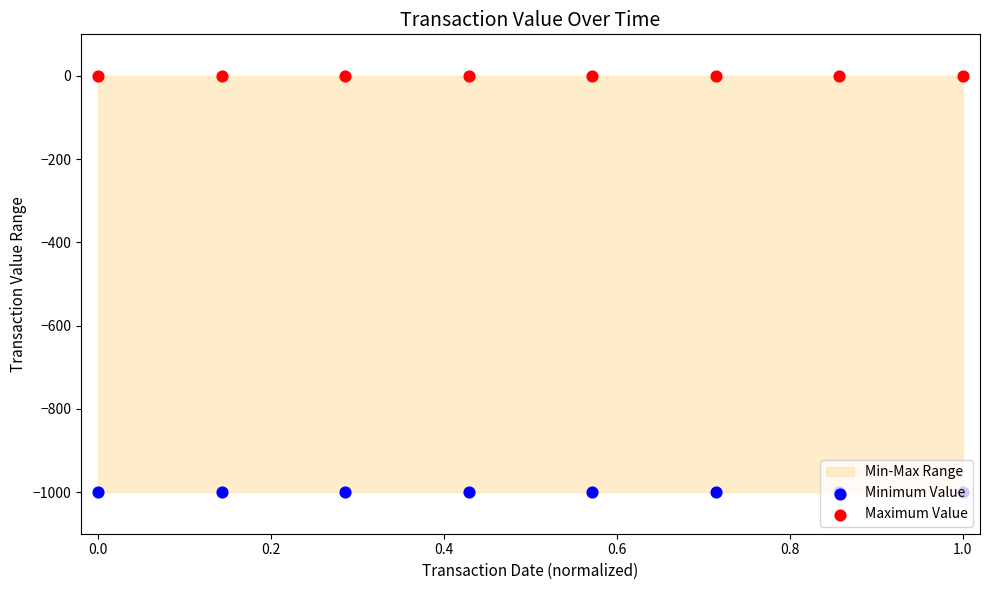

Is the value of Minimum Value at −0.2 greater than the value of Maximum Value at 0.2?

No